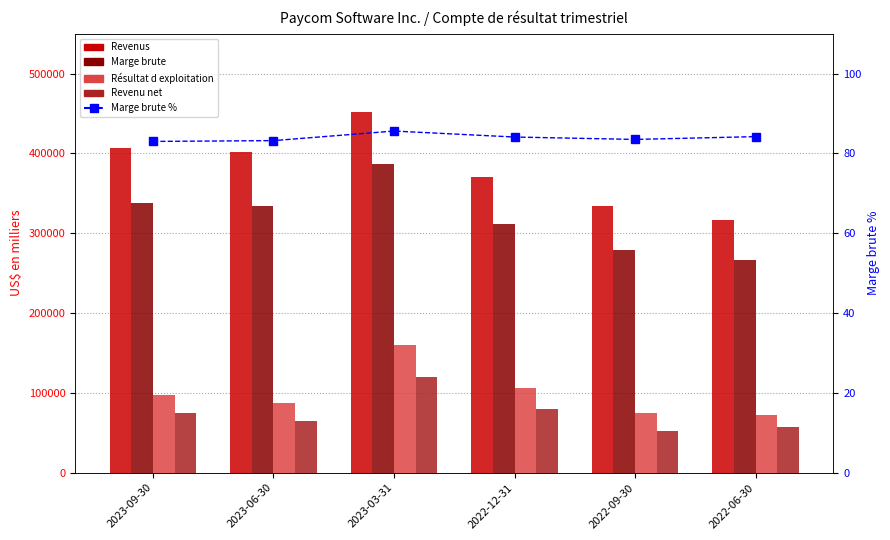

The Résultat d exploitation series shows 87266.0 at 2023-06-30. True or false?

True